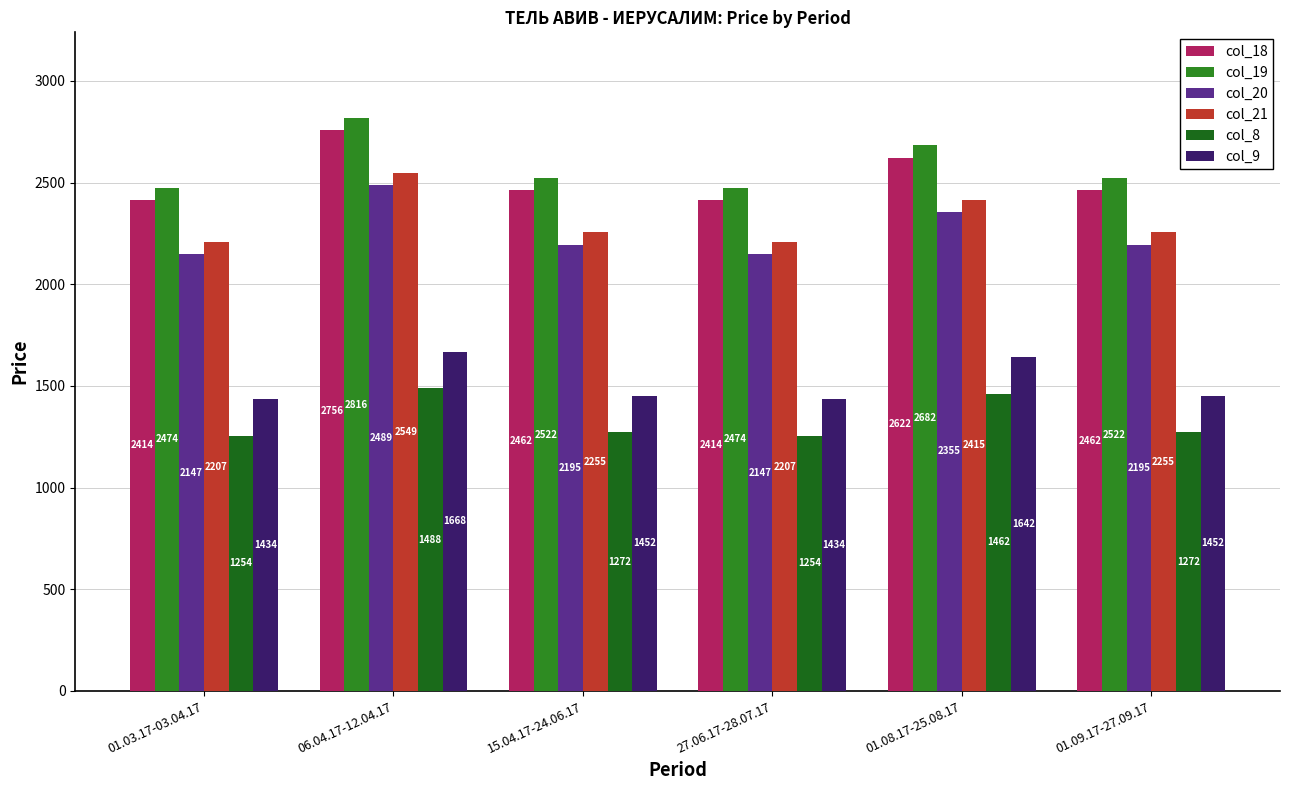

What is the approximate value of col_9 at 01.03.17-03.04.17, to the nearest 10?

1430